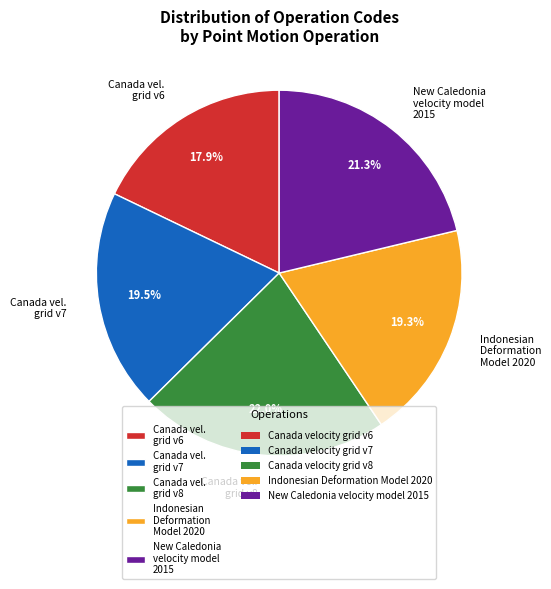

Which slice is the smallest?

Canada vel. grid v6